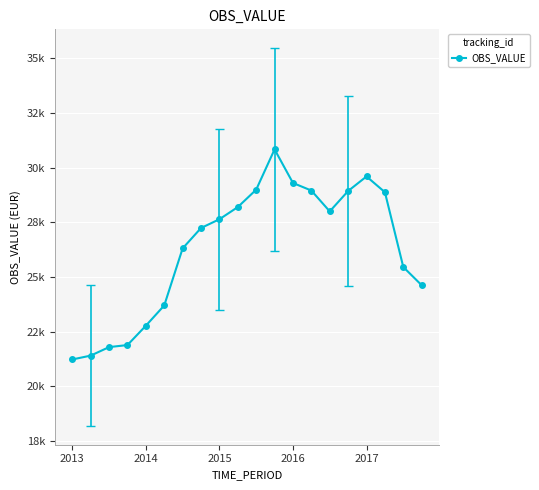

At which category does the data reach its first local peak?

11